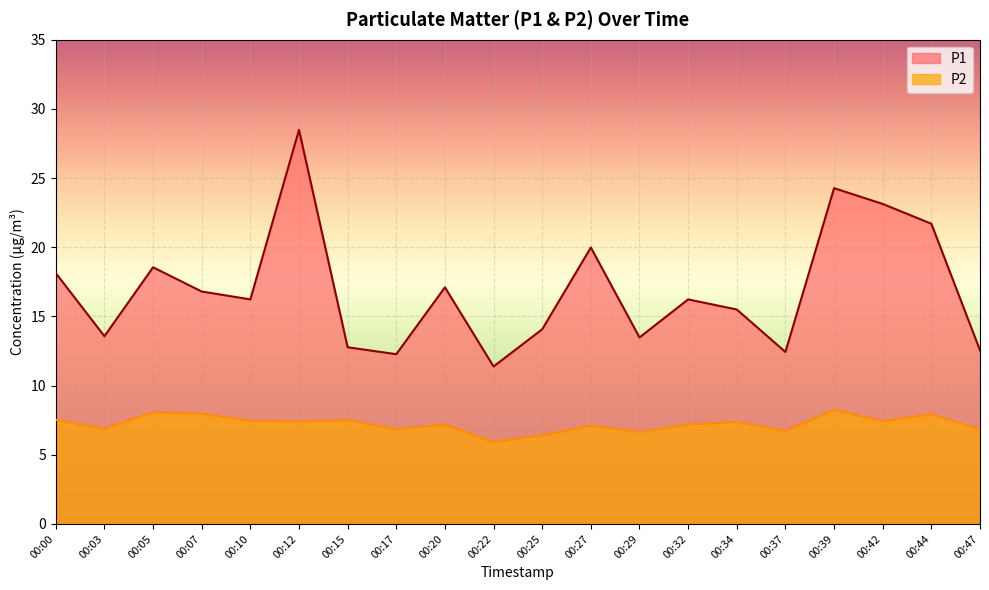

Rank the categories by P1 value from lowest to highest.

00:22, 00:17, 00:37, 00:47, 00:15, 00:29, 00:03, 00:25, 00:34, 00:10, 00:32, 00:07, 00:20, 00:00, 00:05, 00:27, 00:44, 00:42, 00:39, 00:12